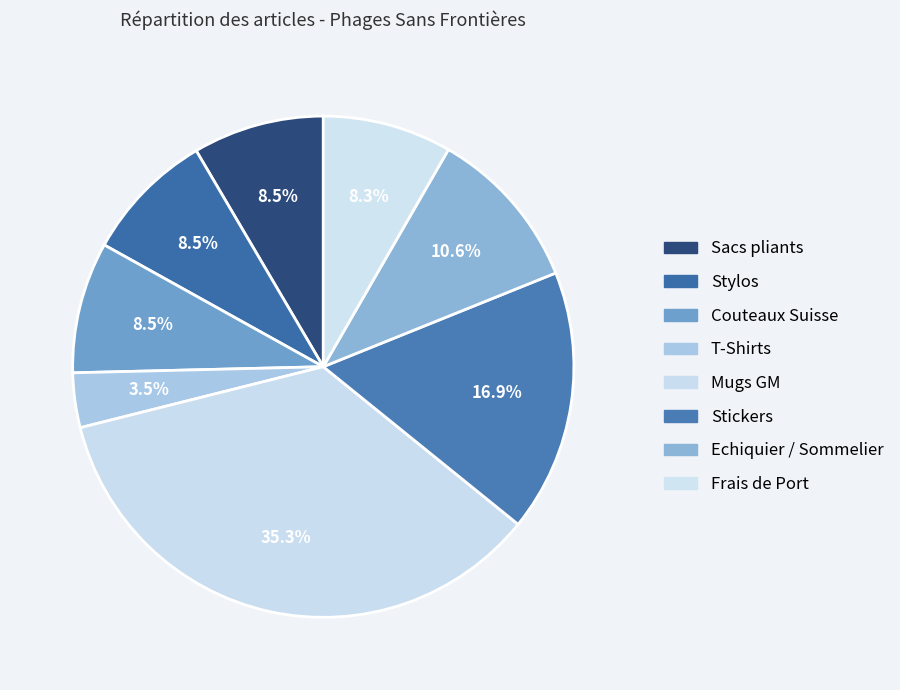

What is the total percentage of Stickers and Echiquier / Sommelier?

27.5%